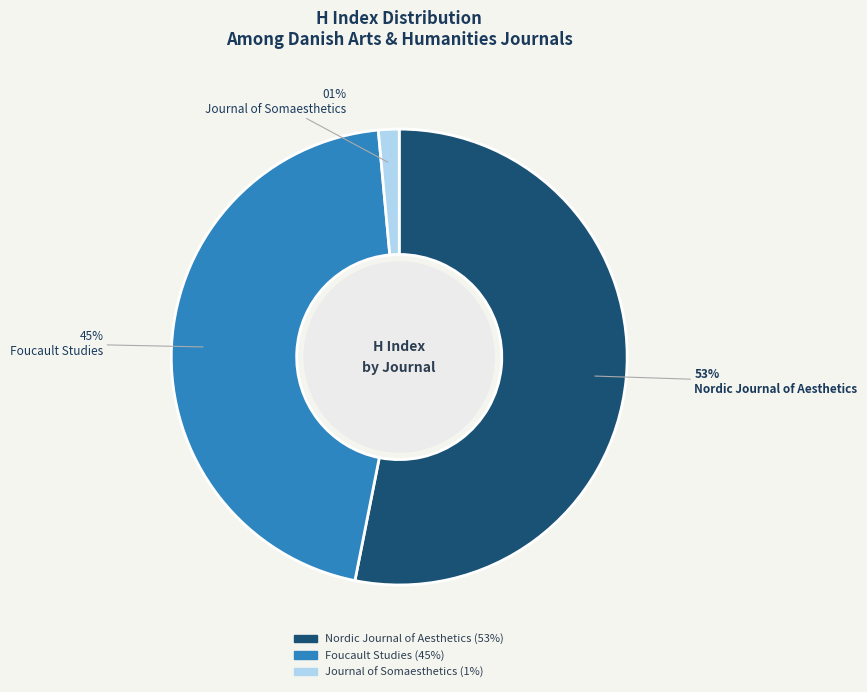

To the nearest percent, what is the average slice percentage?

33%